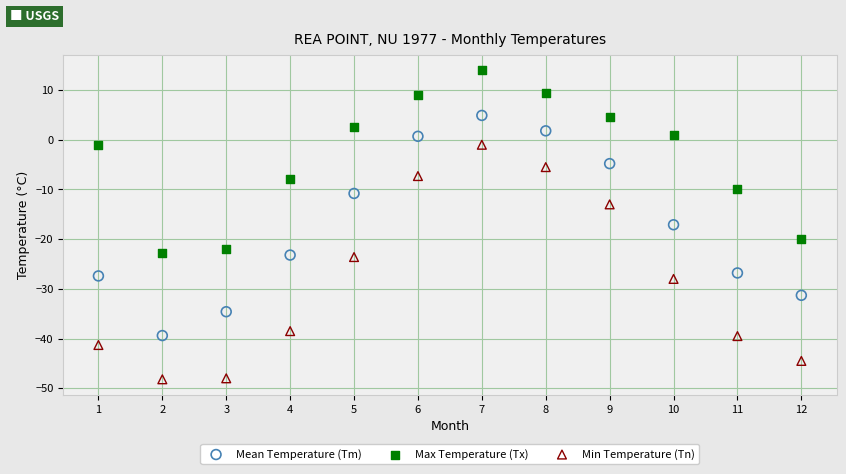

What are all the series names shown in the legend?

Mean Temperature (Tm), Max Temperature (Tx), Min Temperature (Tn)